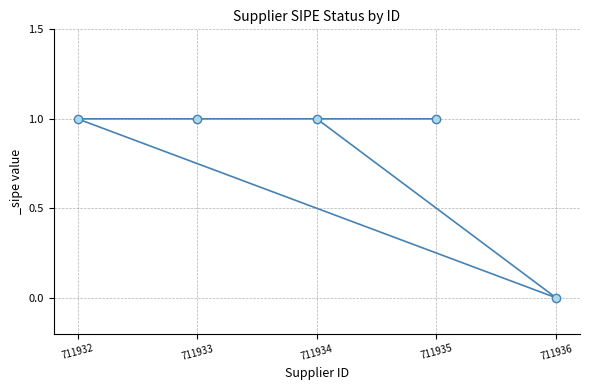

Which category has the lowest value across all series?

711936